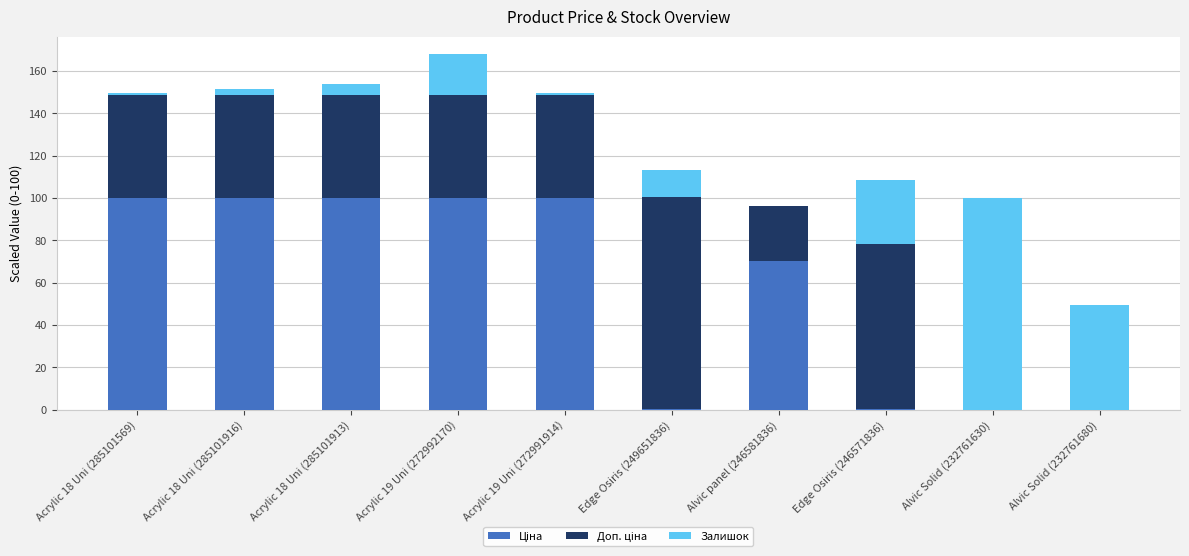

At which category is the sum across all series the highest?

Acrylic 19 Uni (272992170)